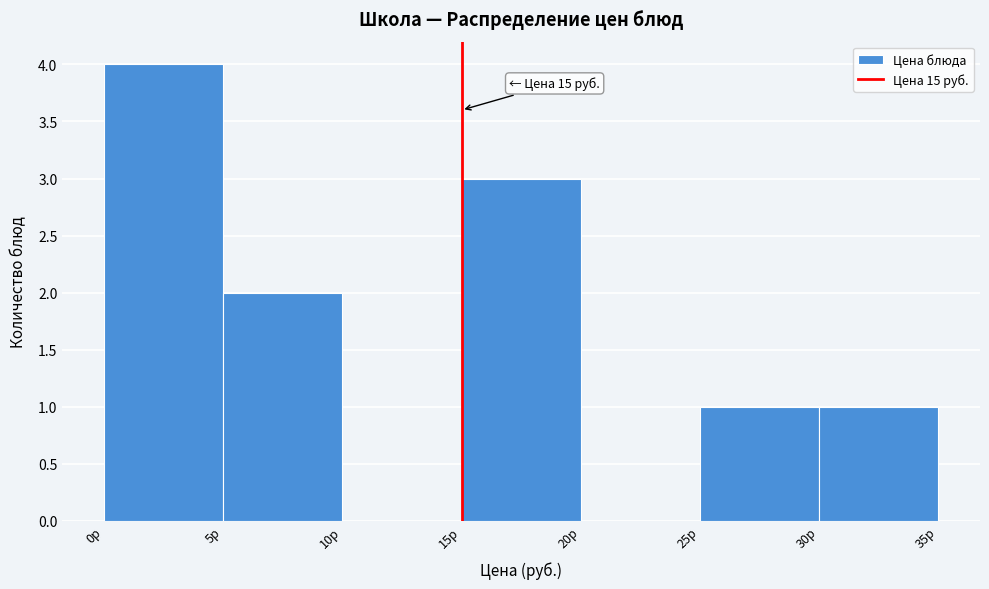

Which range on the x-axis has the tallest bar?

0 to 5